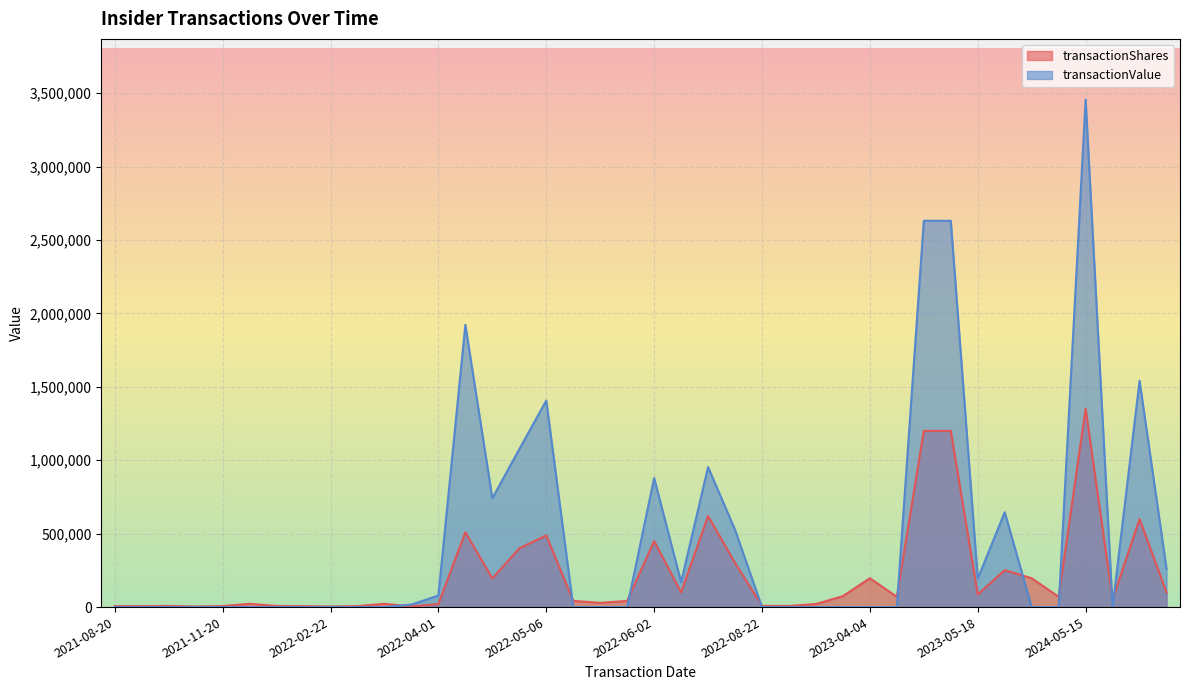

Between 2022-03-31 and 2022-06-02, which is larger?

2022-06-02